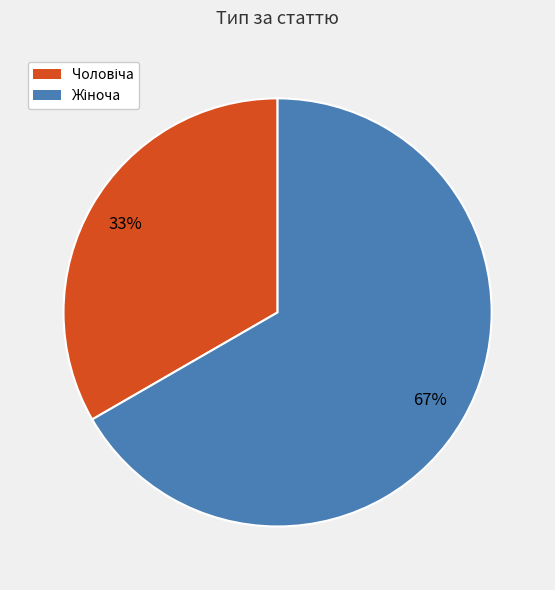

Does any single category account for the majority?

Yes